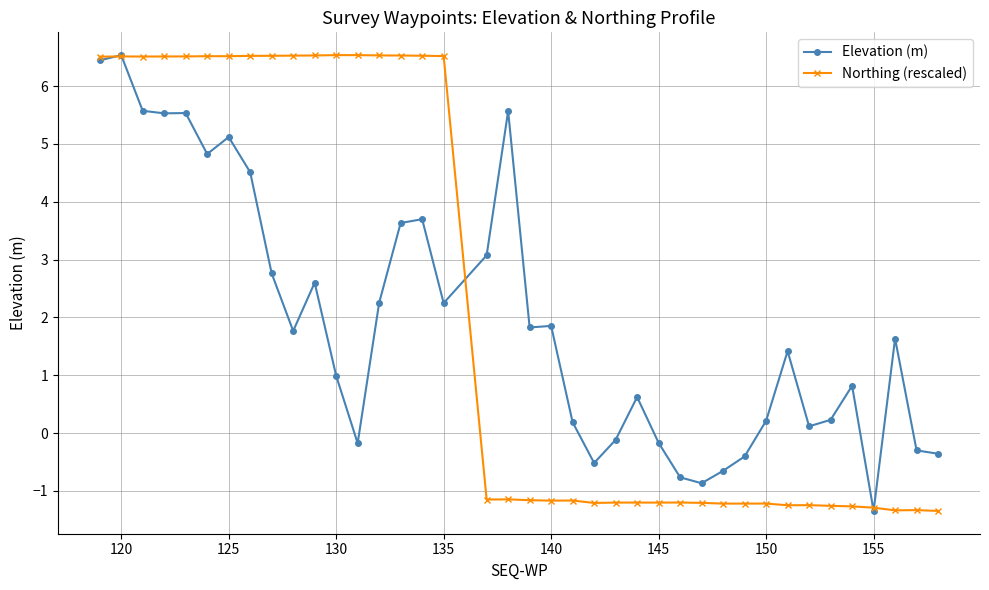

How many values in Elevation (m) are below zero?

11